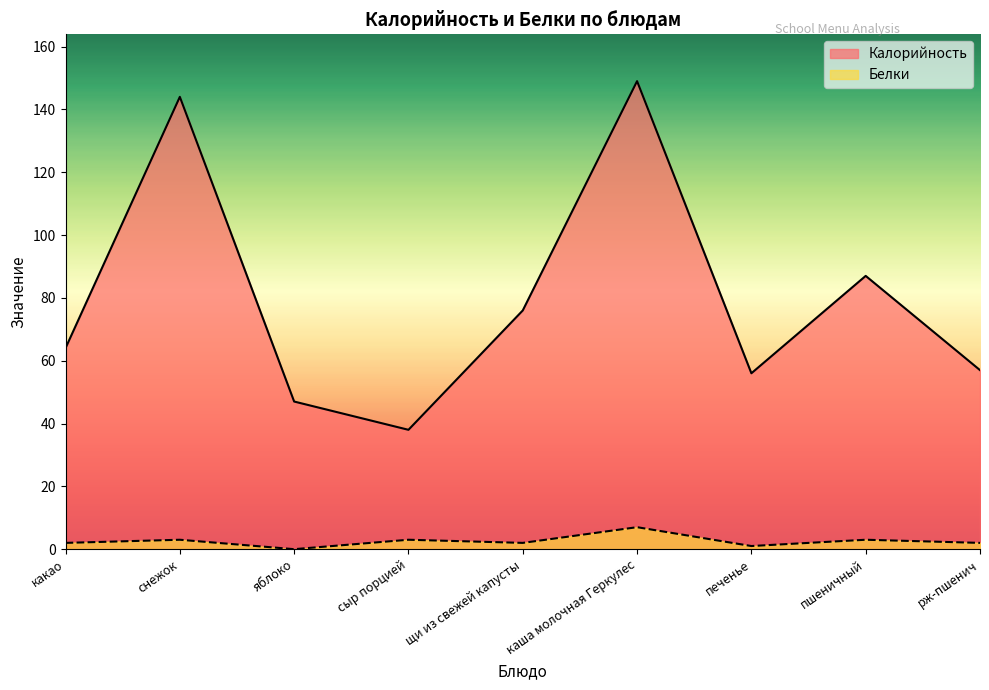

What value does the Белки series have at рж-пшенич?

2